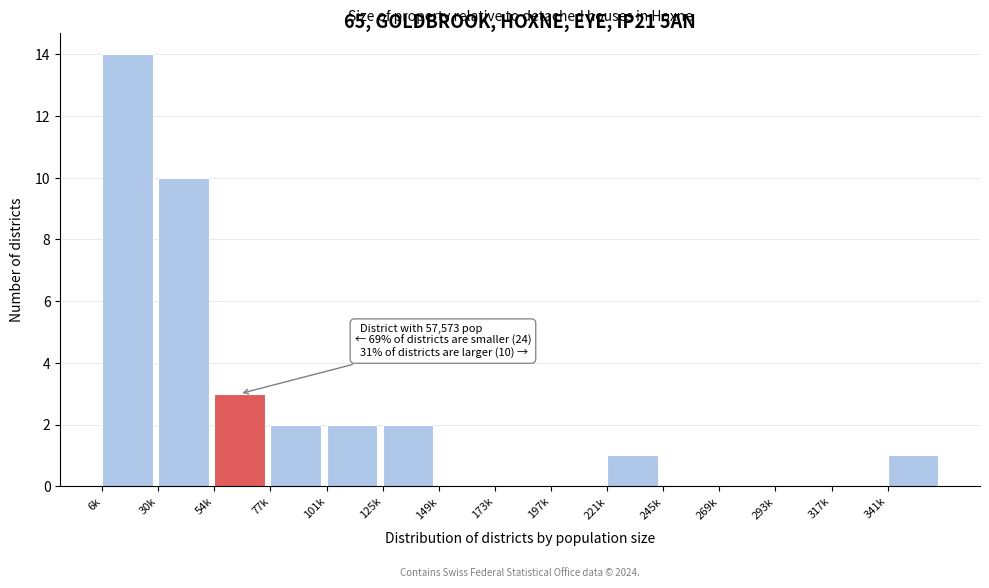

Reading left to right, extract all data points from this chart.

6k=14	30k=10	54k=3	77k=2	101k=2	125k=2	149k=0	173k=0	197k=0	221k=1	245k=0	269k=0	293k=0	317k=0	341k=1